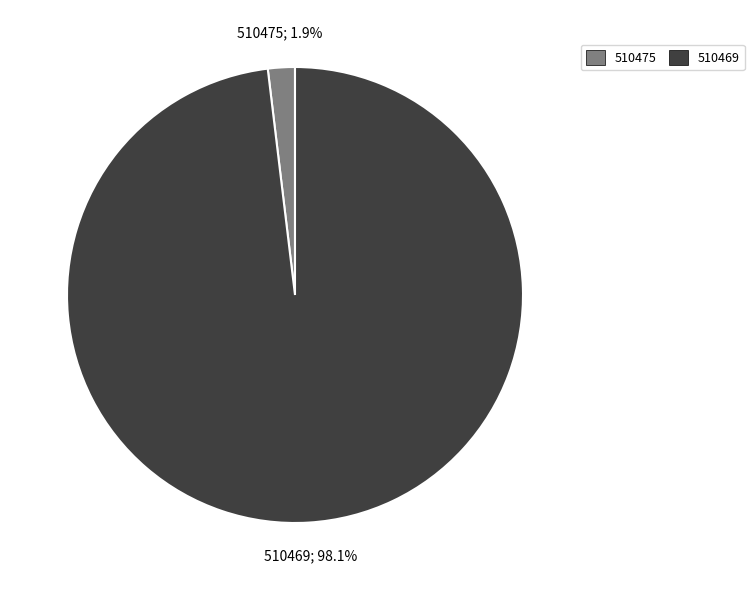

How many segments does this pie chart have?

2